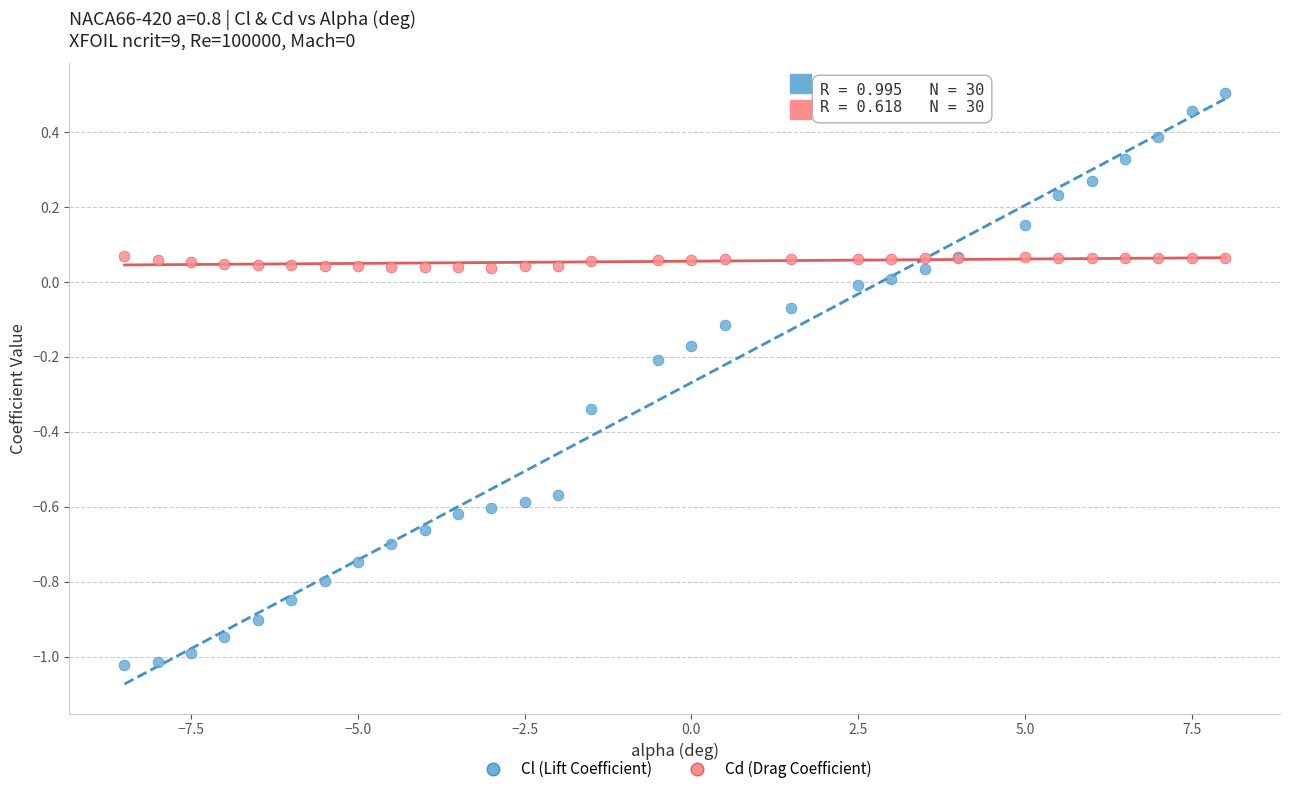

Which series has the largest Y range (max minus min)?

Cl (Lift Coefficient)